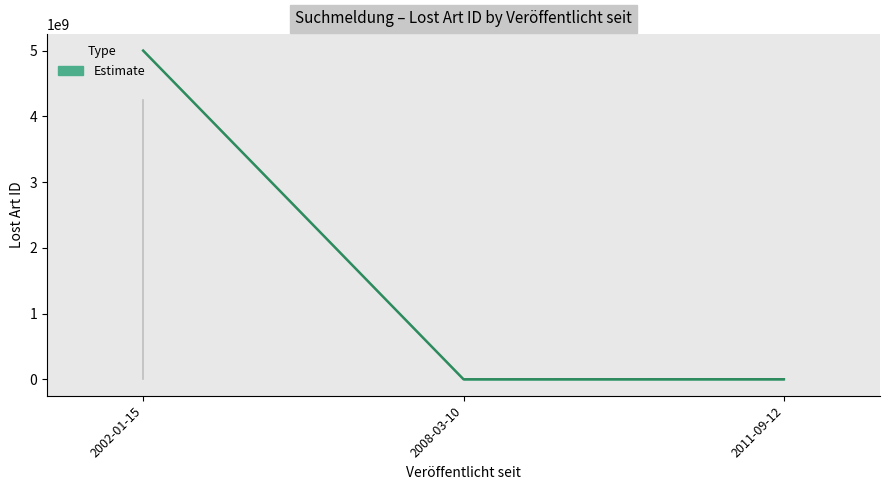

What is the difference between the second highest and minimum values?

400513